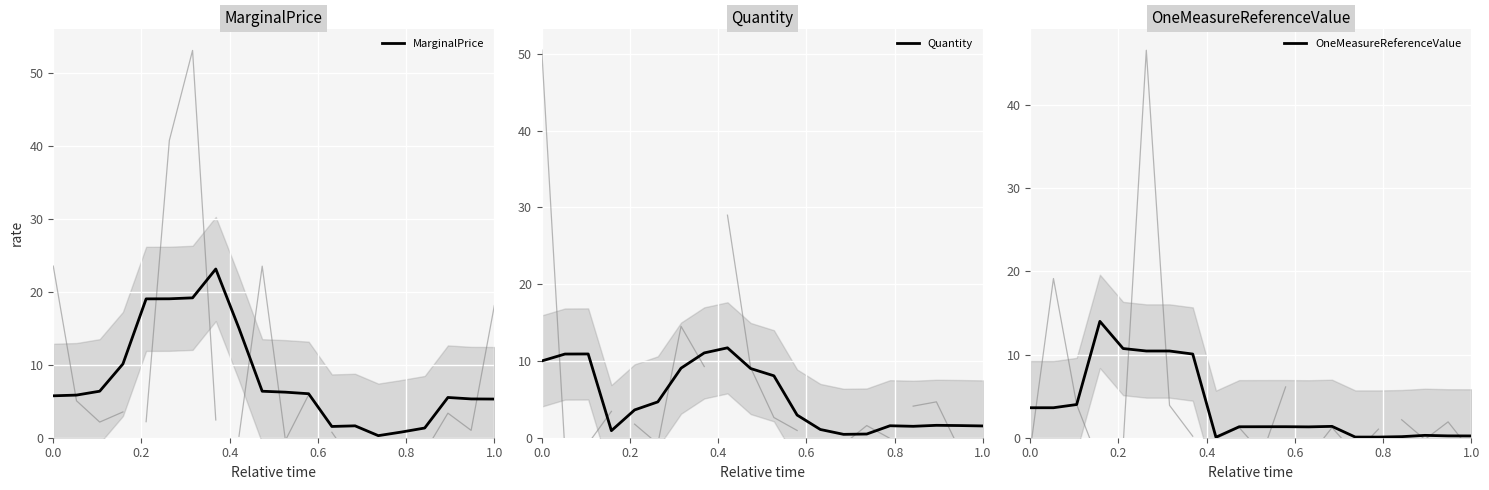

True or false: MarginalPrice has more than 0 points higher than both neighbors.

True